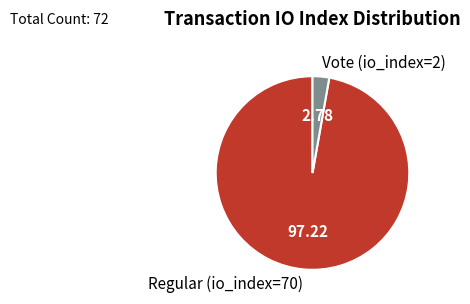

What is the majority slice?

Regular (io_index=70)